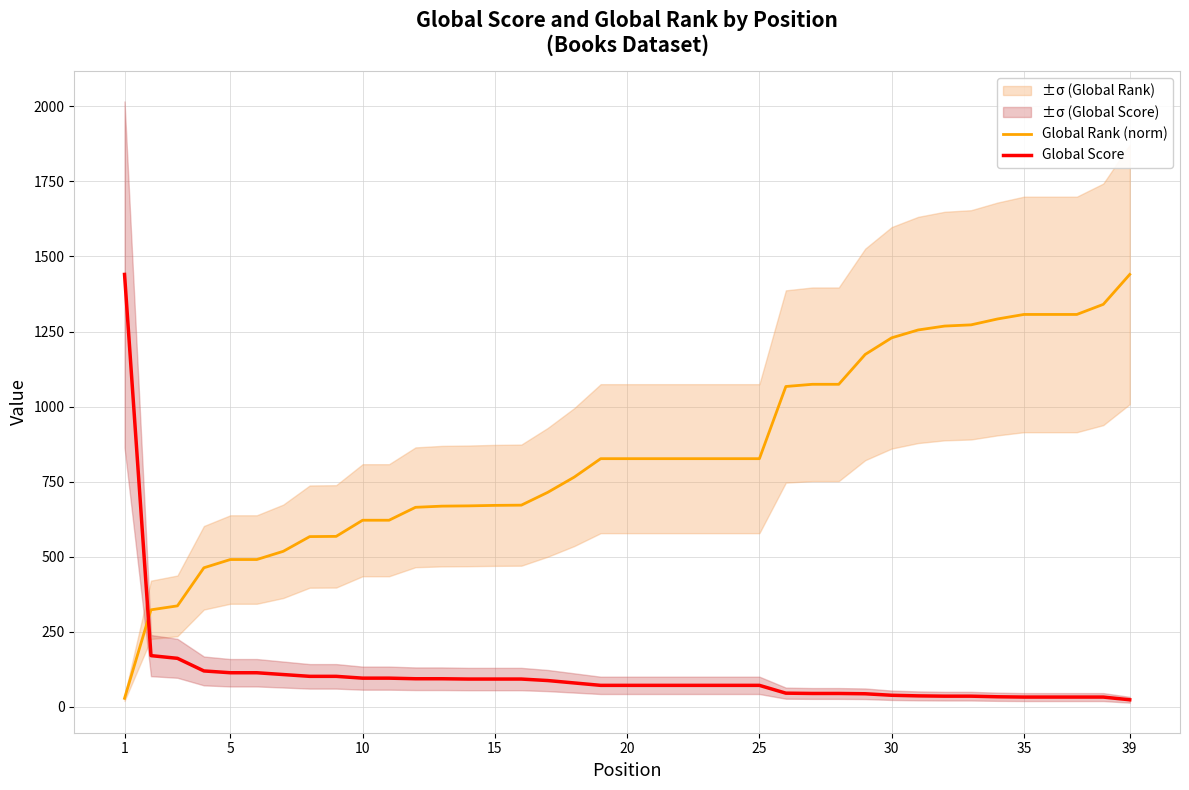

What is the maximum value for Global Score?

1440.0